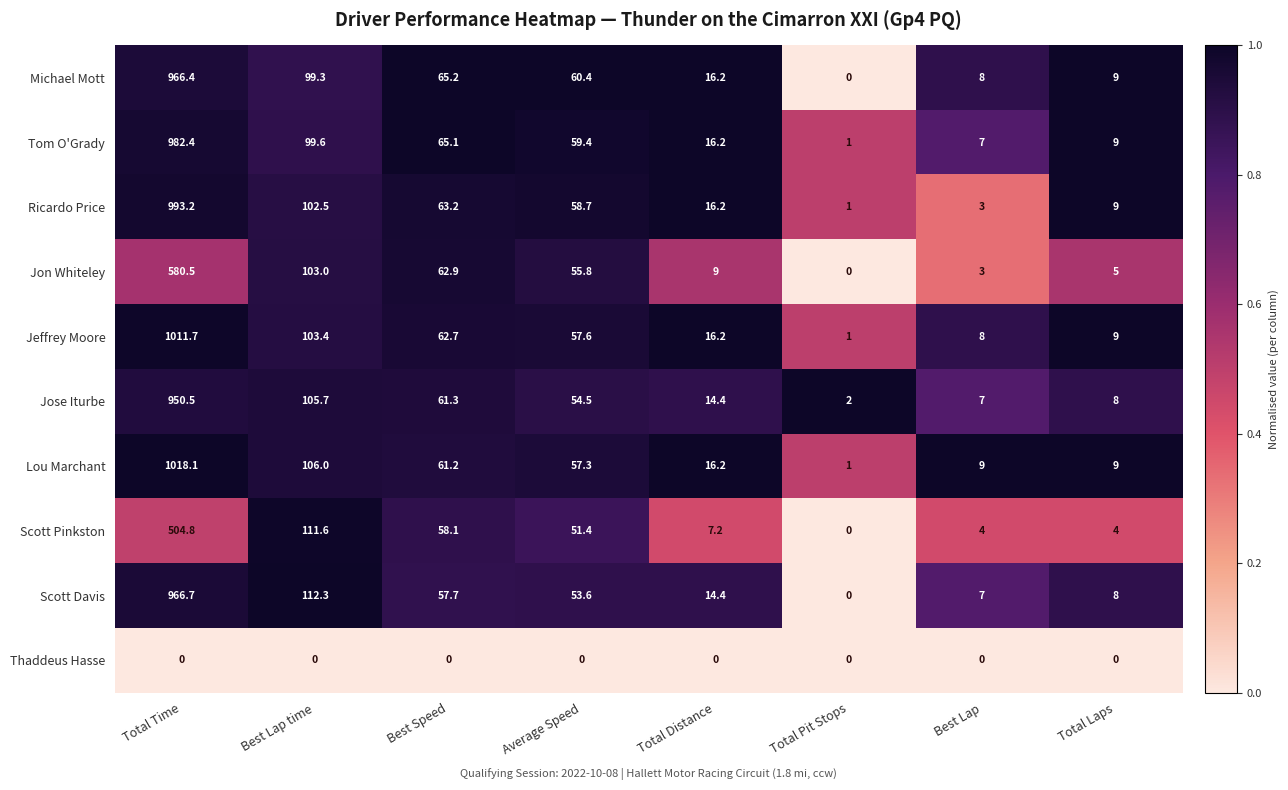

At which category is the sum across all series the highest?

Total Time